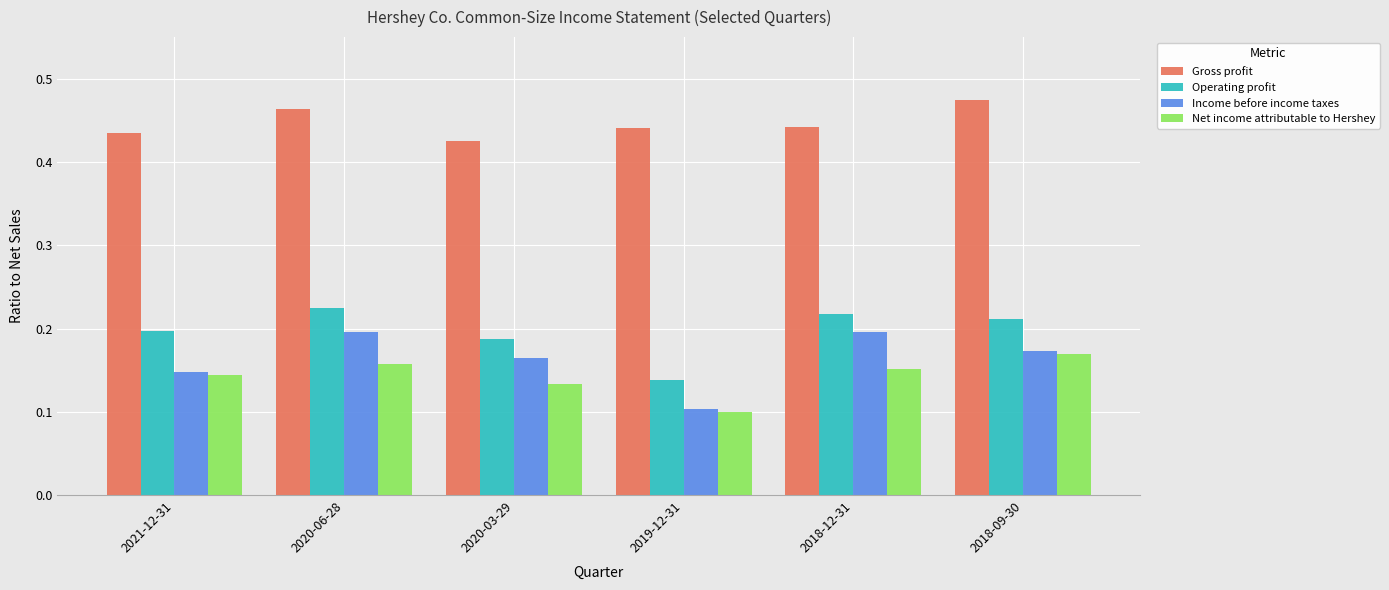

Which series changed the most between 2020-03-29 and 2018-09-30?

Gross profit